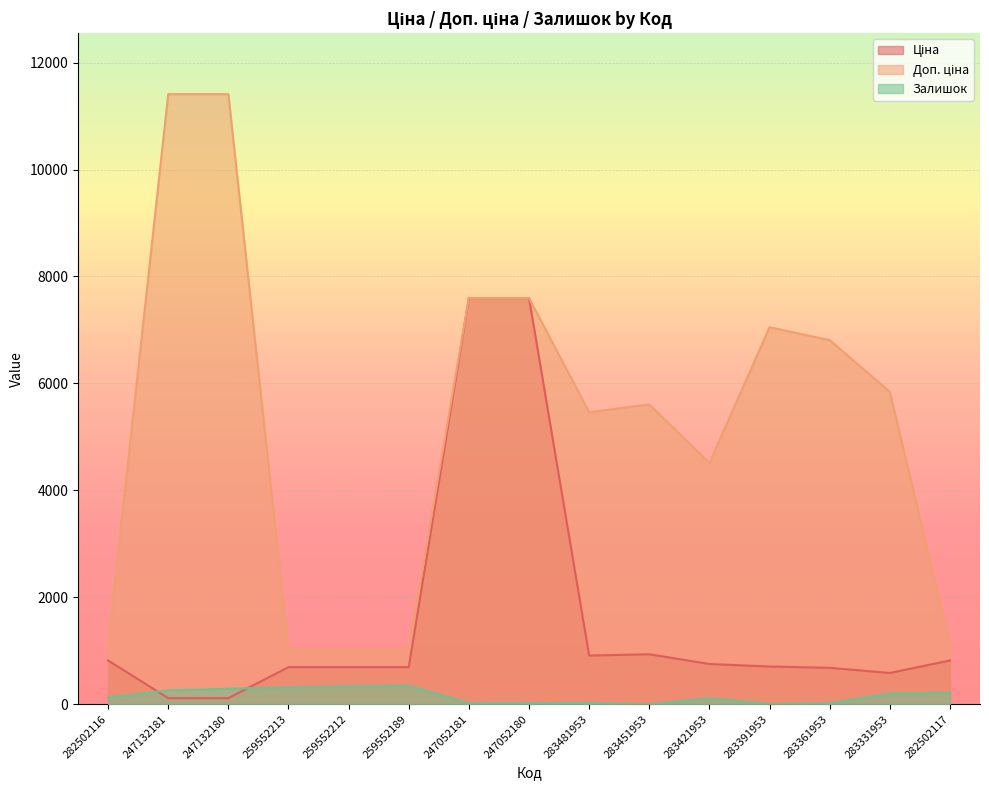

What is the spread (max minus min) of values at 282502116?

984.2